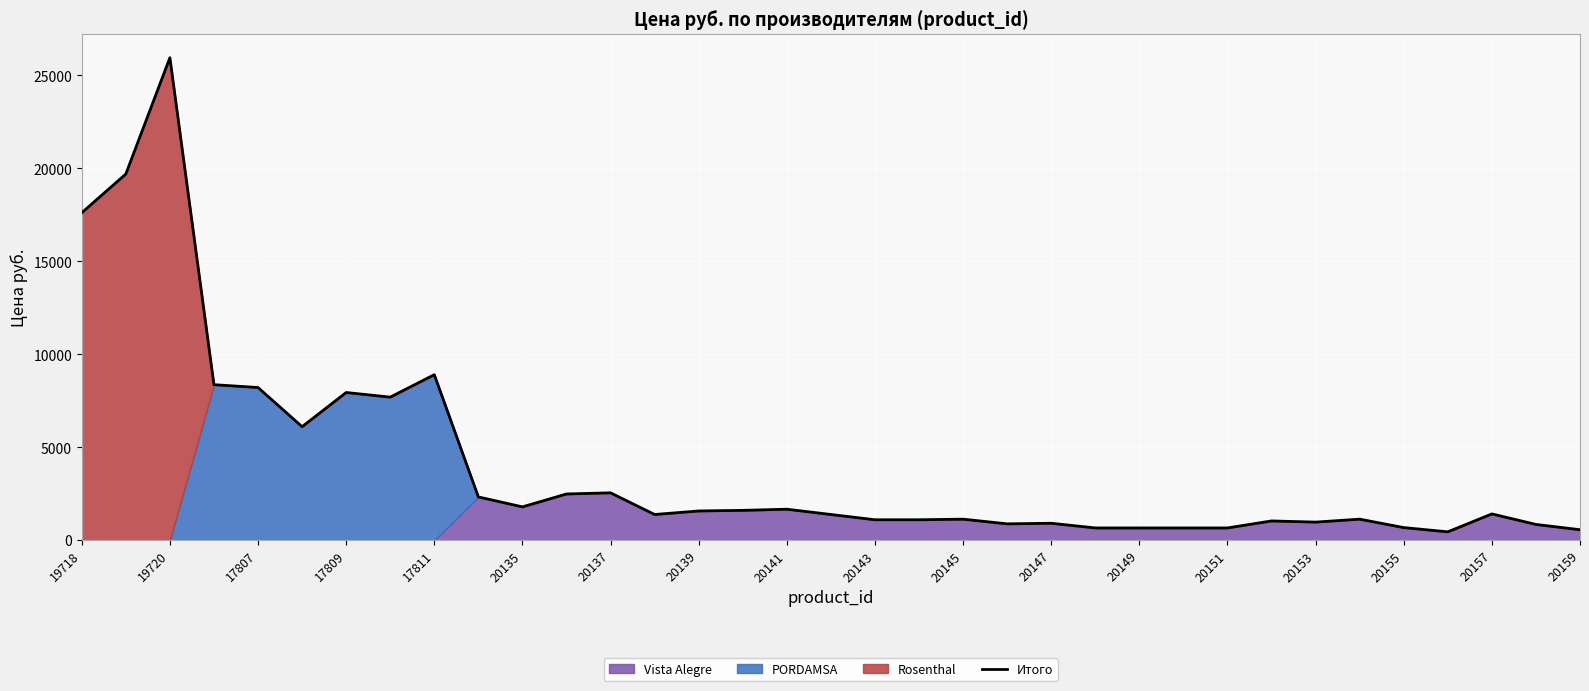

At which label does Итого reach its peak?

19720